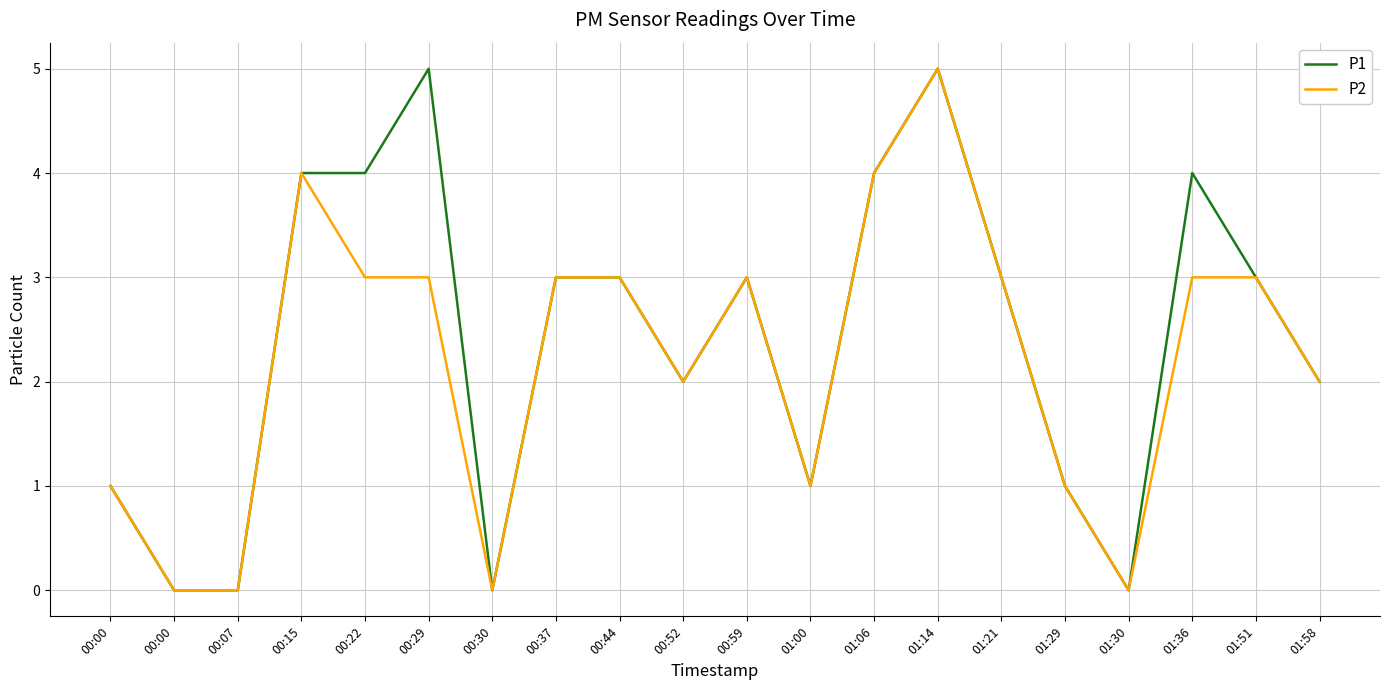

What are all the series names shown in the legend?

P1, P2